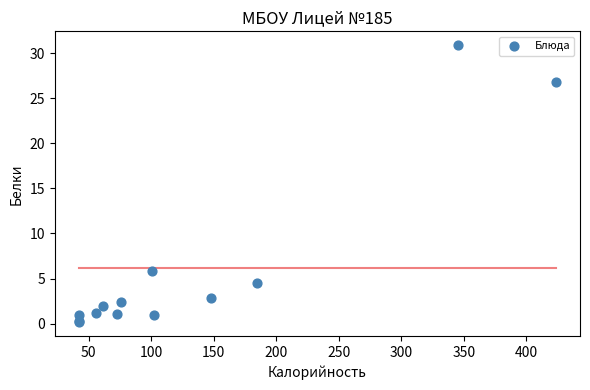

What Y value in the scatter plot is closest to 15?

5.8